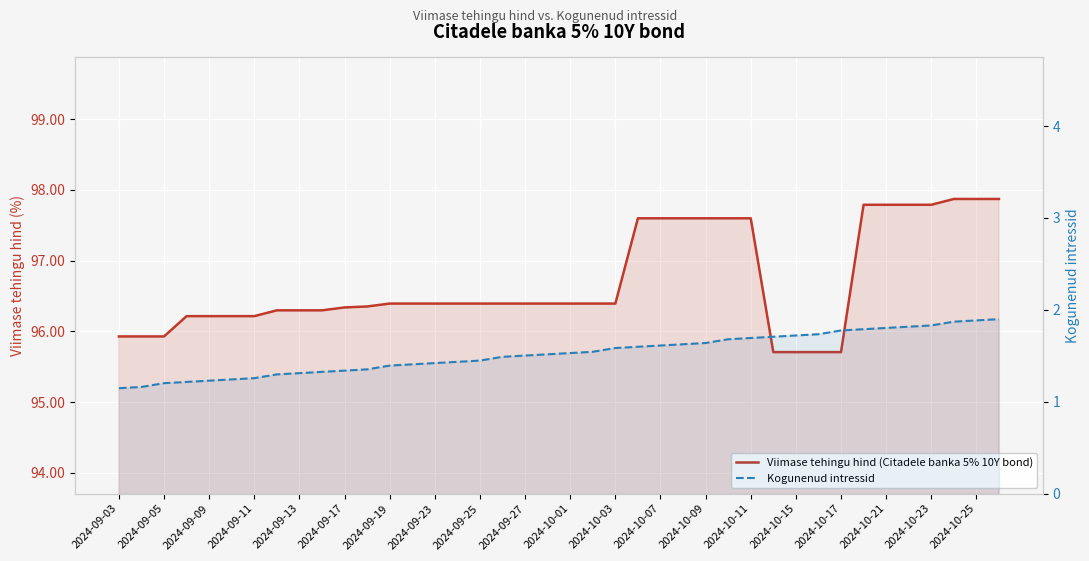

What is the difference between the maximum and minimum values in the Kogunenud intressid series?

0.8